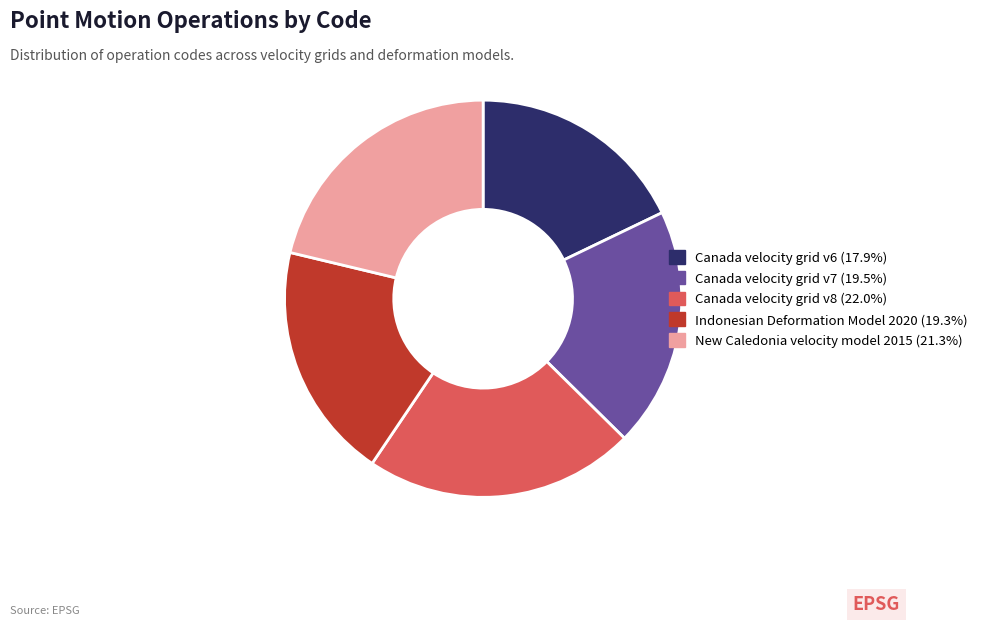

Is New Caledonia velocity model 2015 the majority of the pie?

No